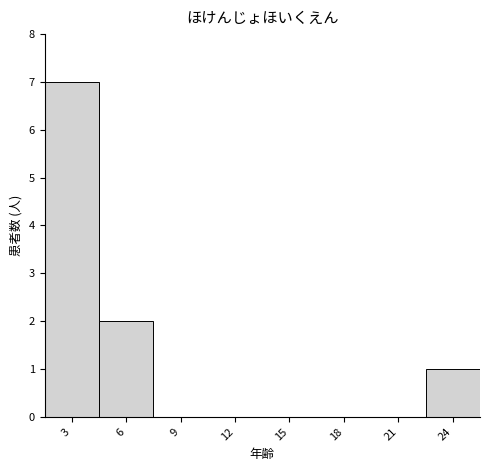

Reading right to left, what are all the values shown in this chart?

24=1	21=0	18=0	15=0	12=0	9=0	6=2	3=7